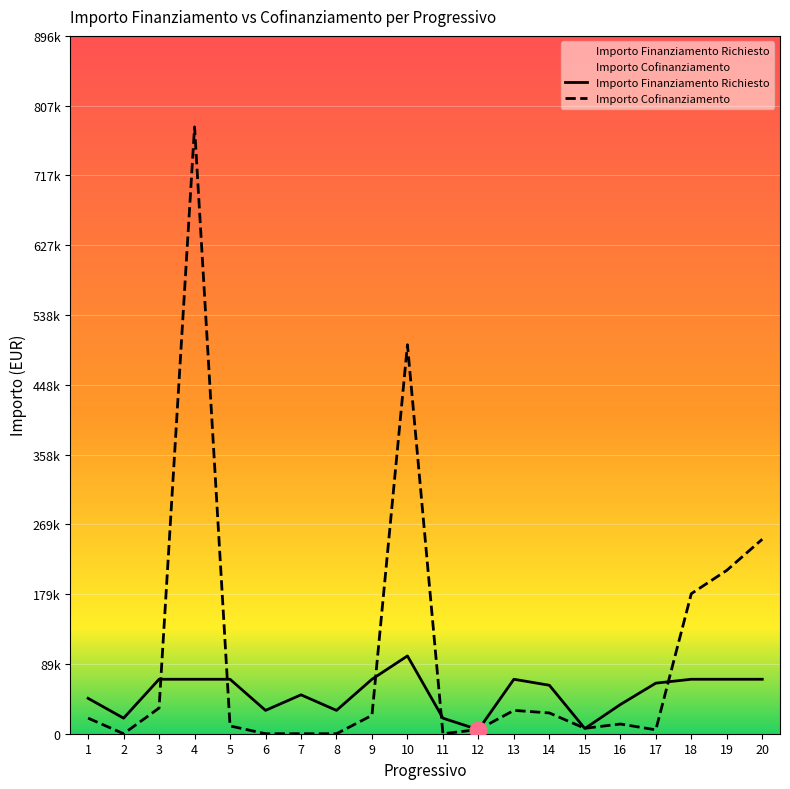

What is the sum of all Importo Cofinanziamento values?

2093091